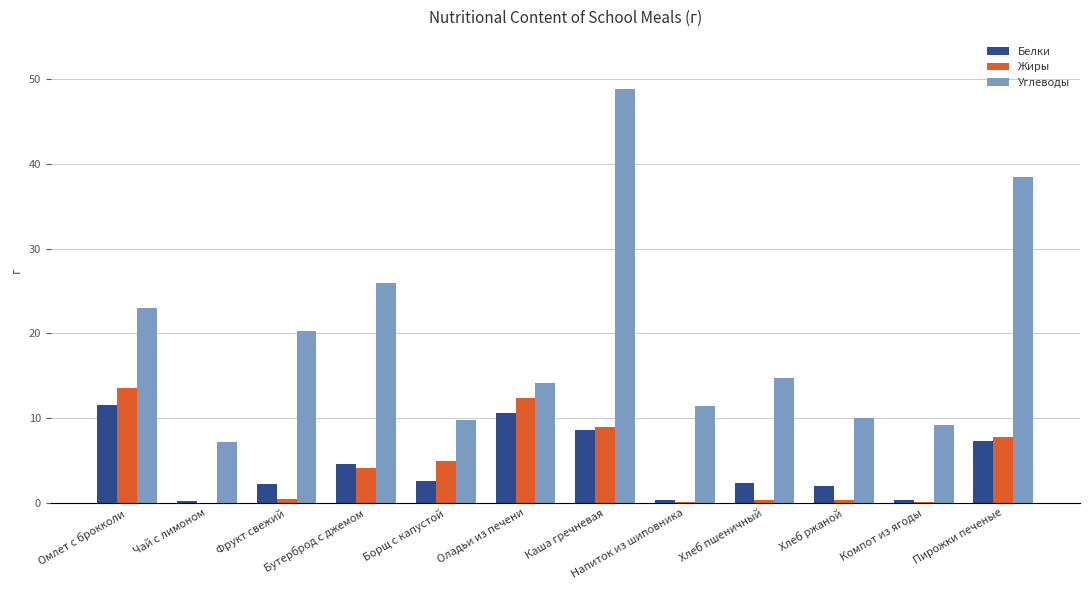

Which series changed the most between Бутерброд с джемом and Борщ с капустой?

Углеводы